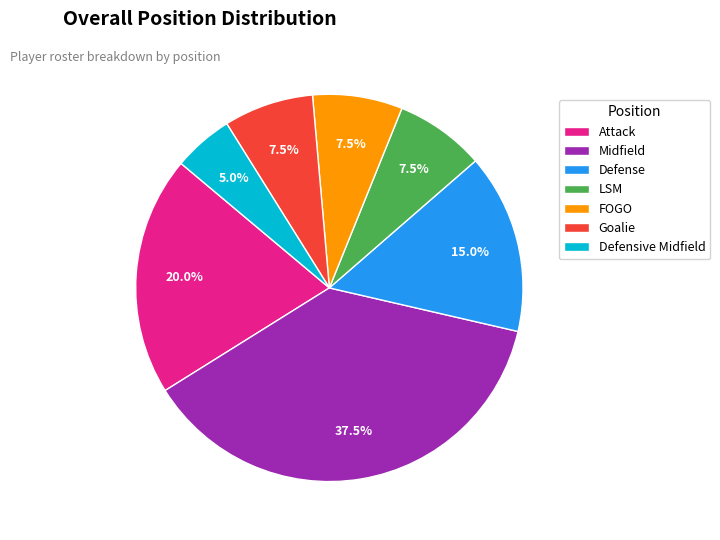

Does any single category account for the majority?

No